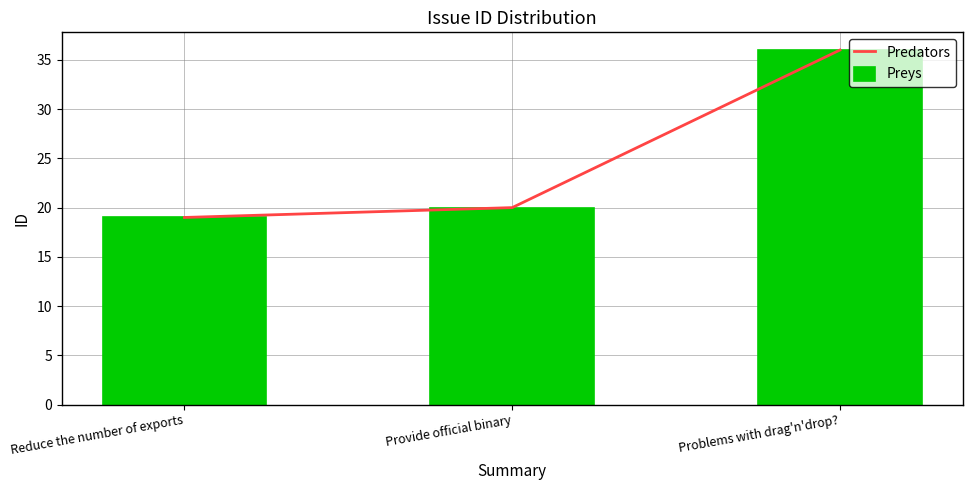

True or false: Preys has a value of 19 at Reduce the number of exports.

True